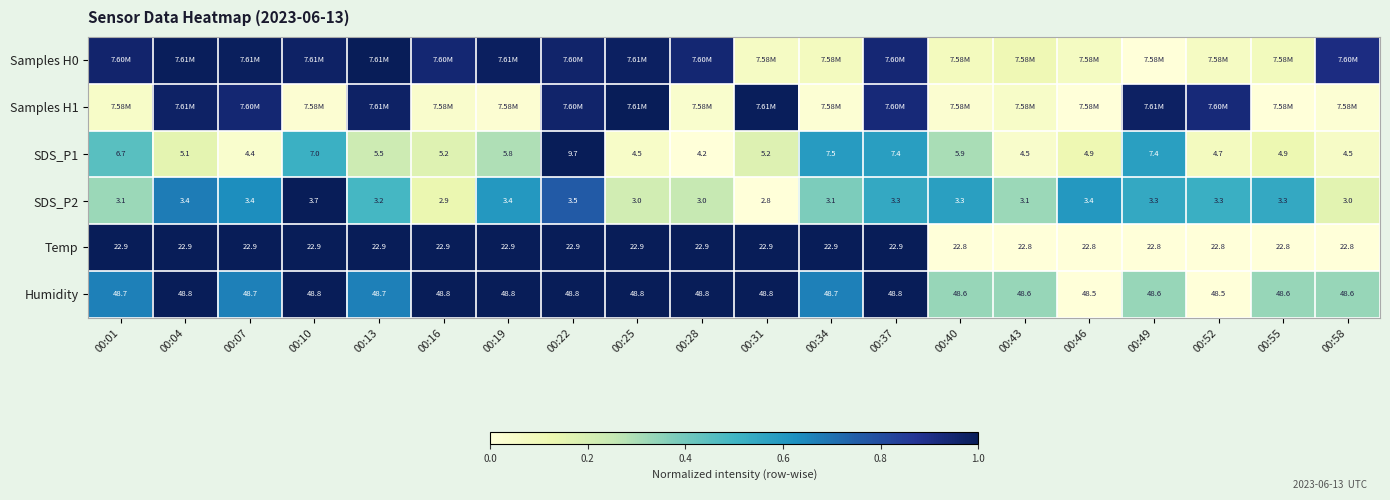

Is the value of Temp at 00:01 greater than the value of SDS_P2 at 00:40?

Yes